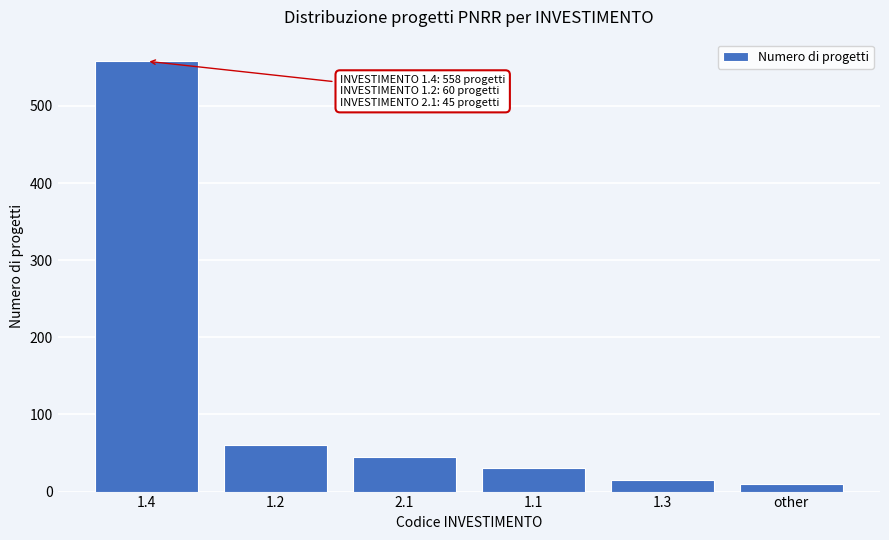

Reading left to right, transcribe all the data shown in this chart.

558	60	45	30	15	10